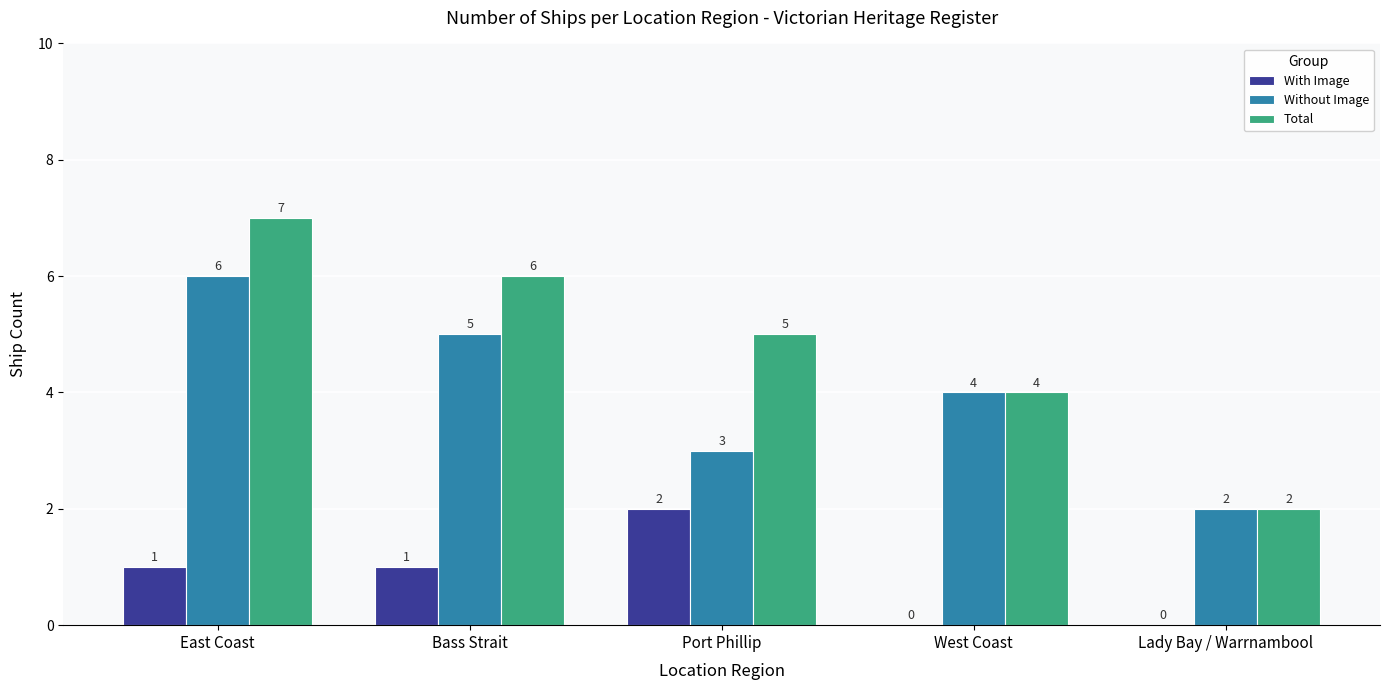

Reading left to right, what are all the values shown in this chart?

With Image: East Coast=1	Bass Strait=1	Port Phillip=2	West Coast=0	Lady Bay / Warrnambool=0
Without Image: East Coast=6	Bass Strait=5	Port Phillip=3	West Coast=4	Lady Bay / Warrnambool=2
Total: East Coast=7	Bass Strait=6	Port Phillip=5	West Coast=4	Lady Bay / Warrnambool=2